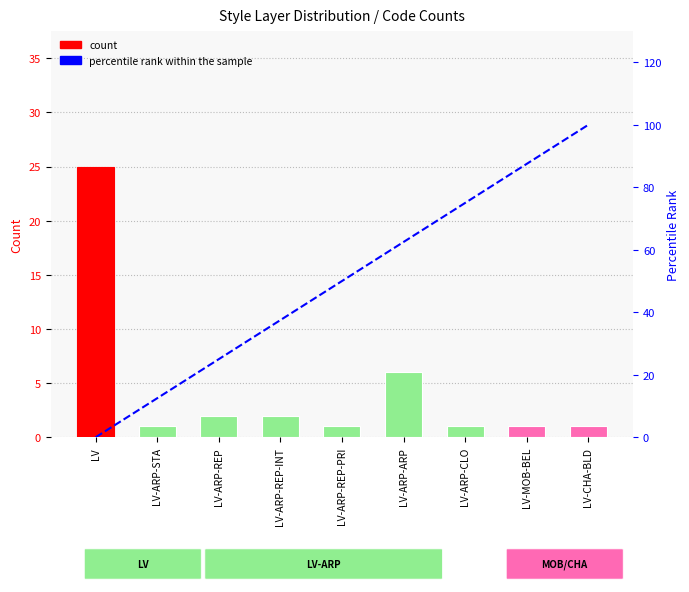

What are all the series names shown in the legend?

count, percentile rank within the sample